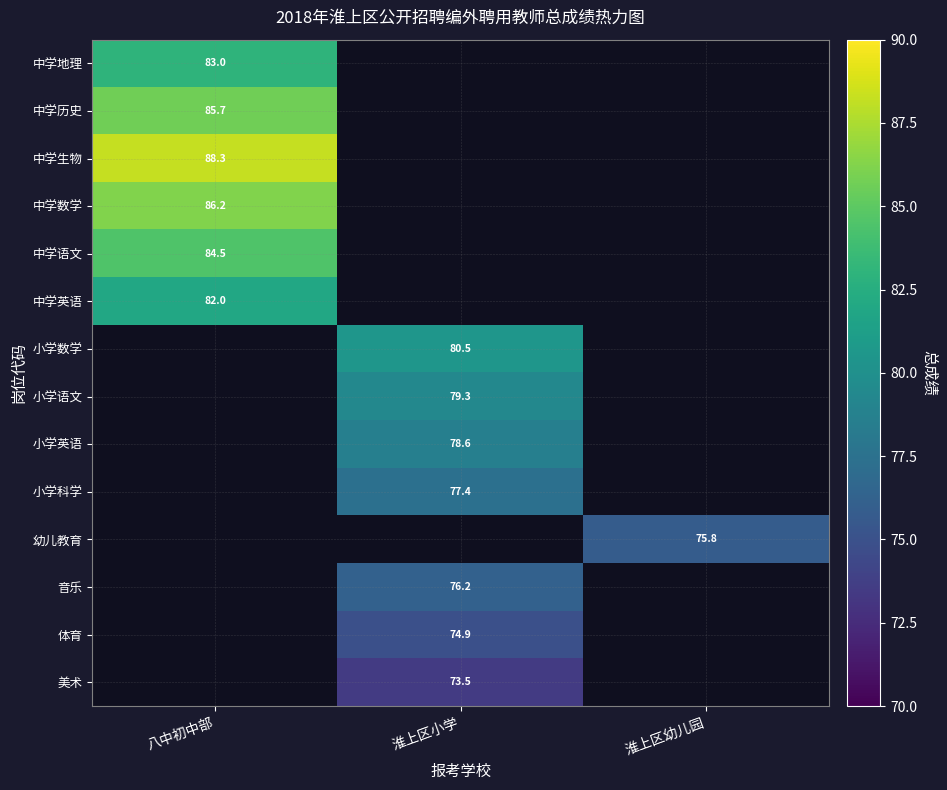

Is it true that 中学数学 equals 86.2 at 八中初中部?

True